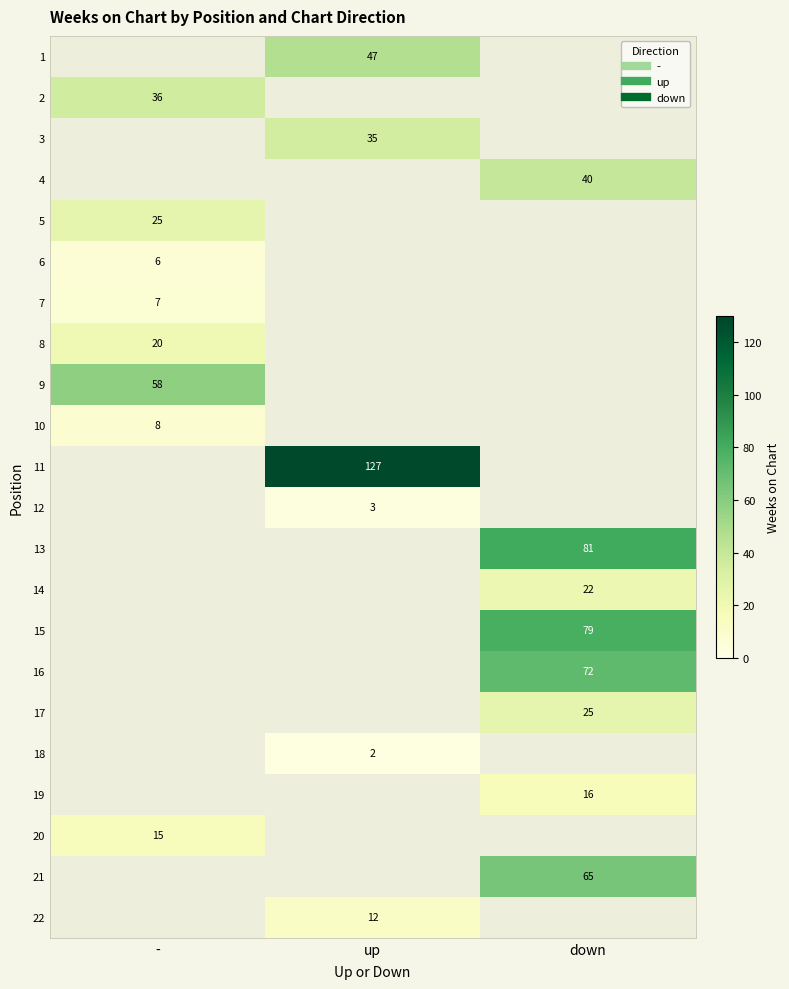

Which label corresponds to the largest value in the chart?

up